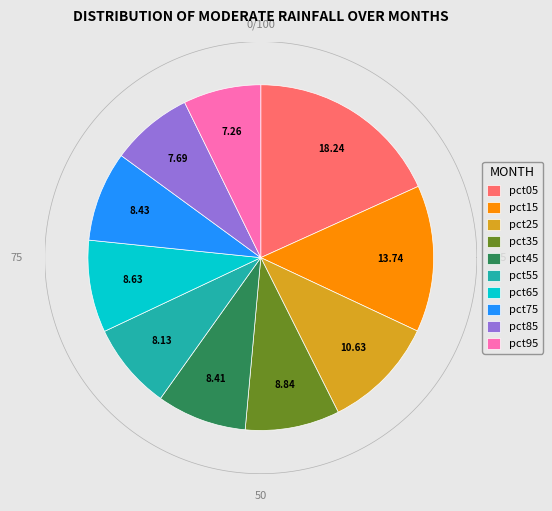

Which slice is the largest?

pct05